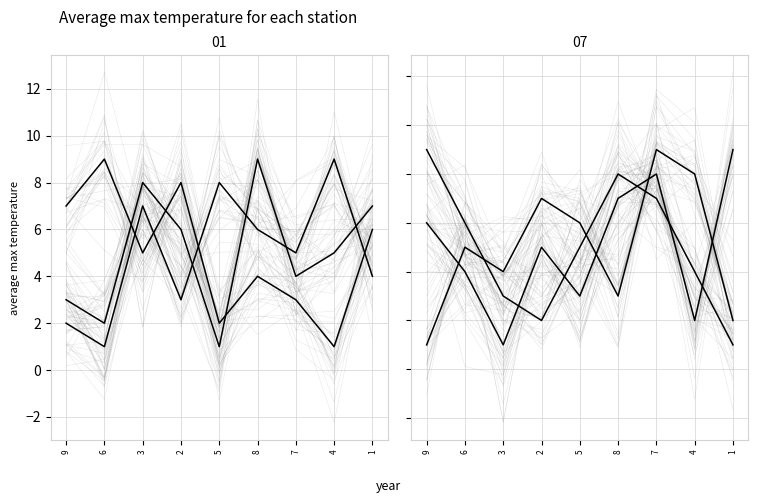

At which category is the sum across all series the highest?

8